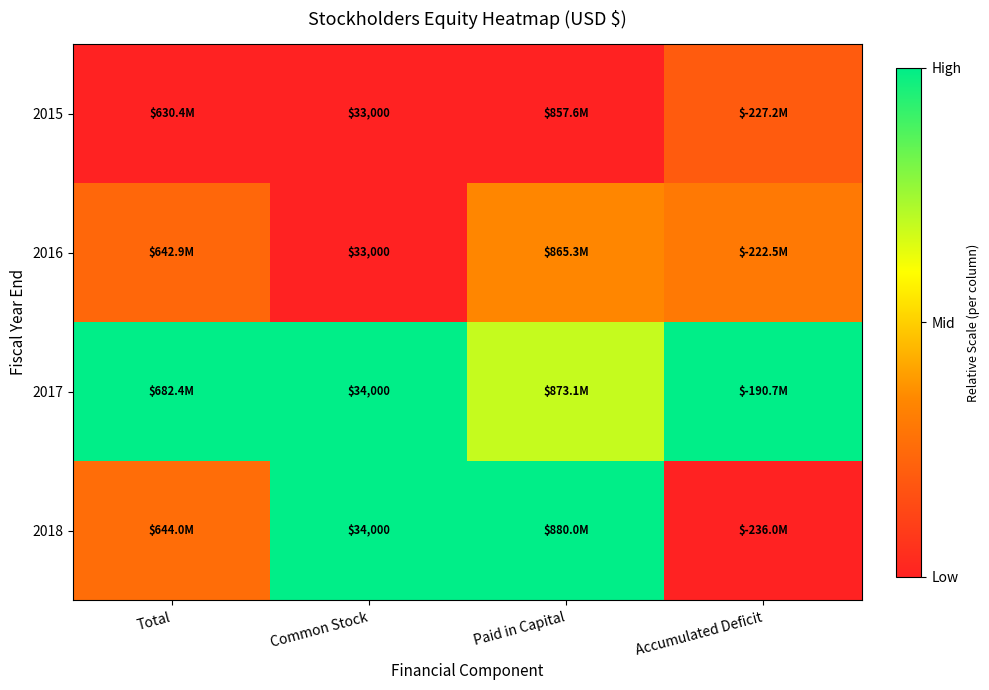

The 2015 series shows 0.1 at Total. True or false?

False